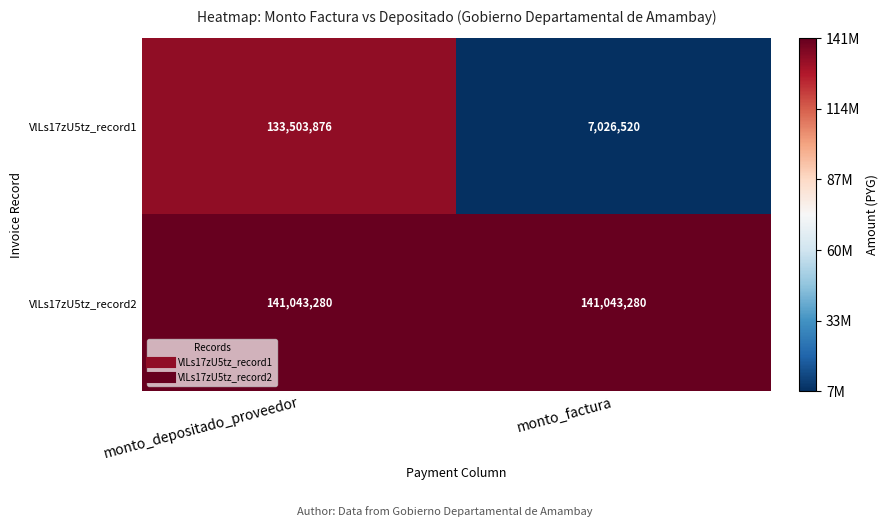

What is the average value of the VlLs17zU5tz_record2 series?

141043280